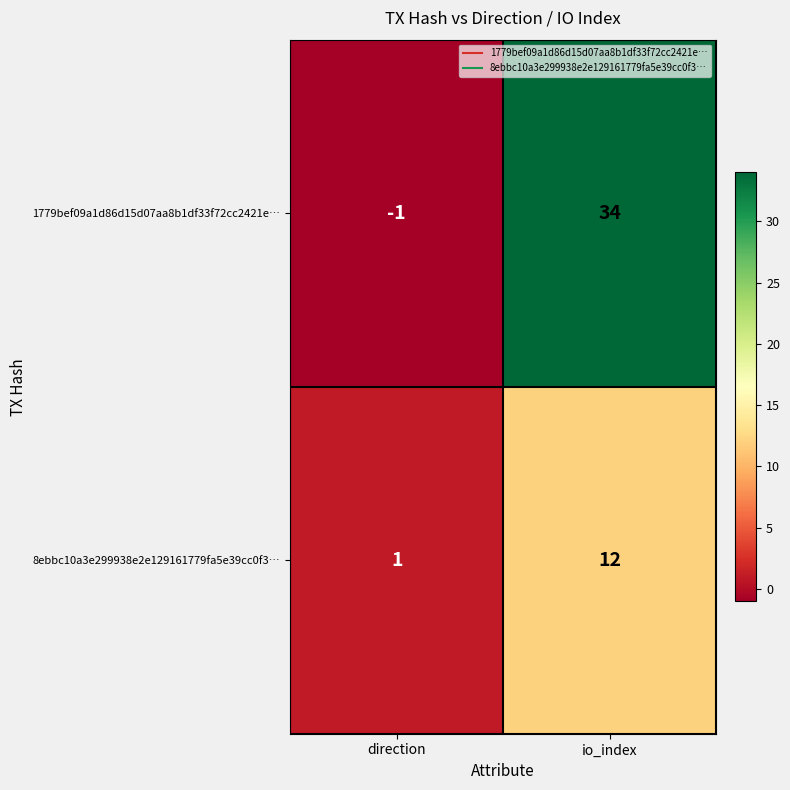

At how many categories does at least one series exceed 23?

1